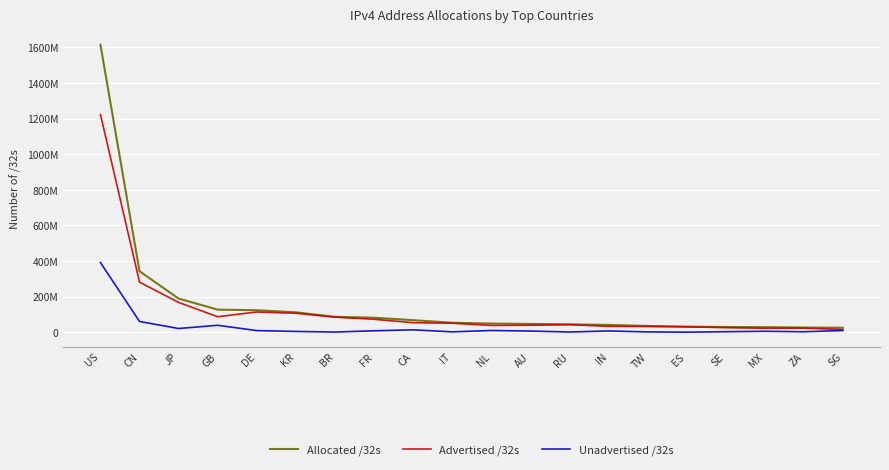

What are all the series names shown in the legend?

Allocated /32s, Advertised /32s, Unadvertised /32s